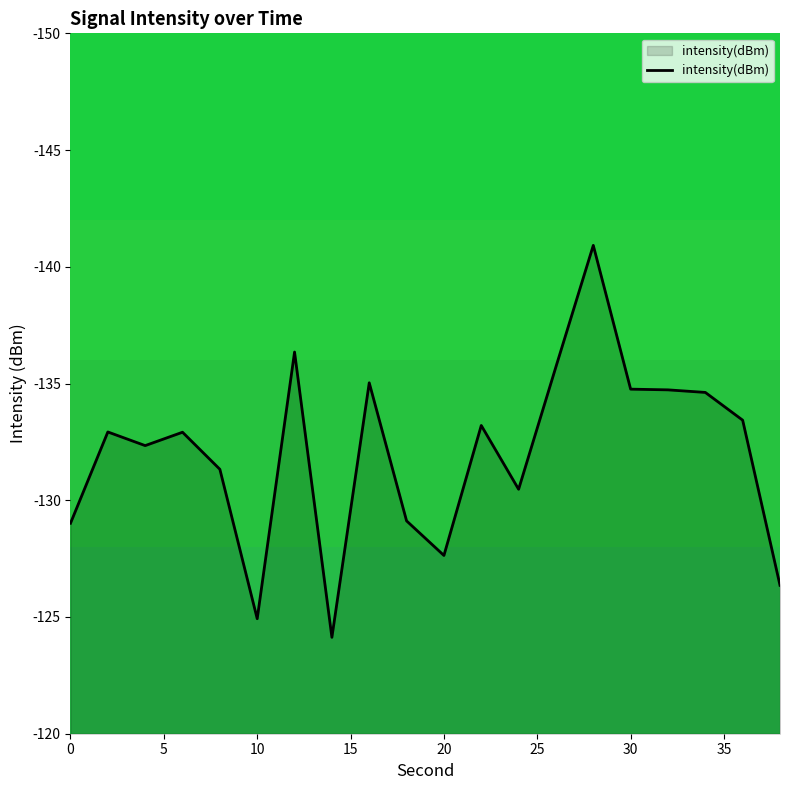

How many values are below -132?

12